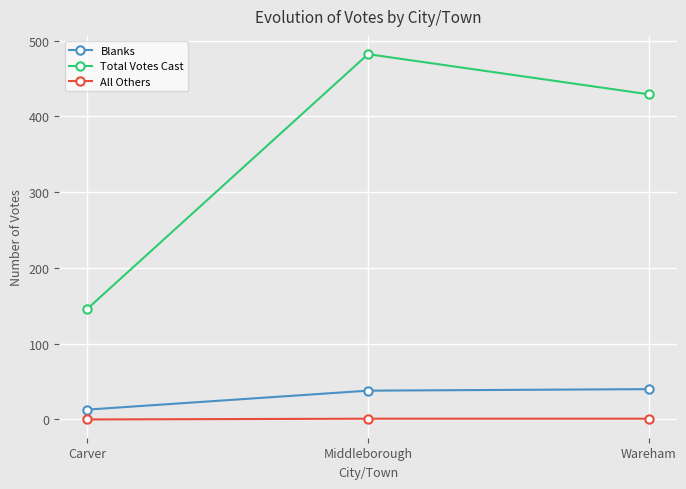

What is the maximum value for Blanks?

40